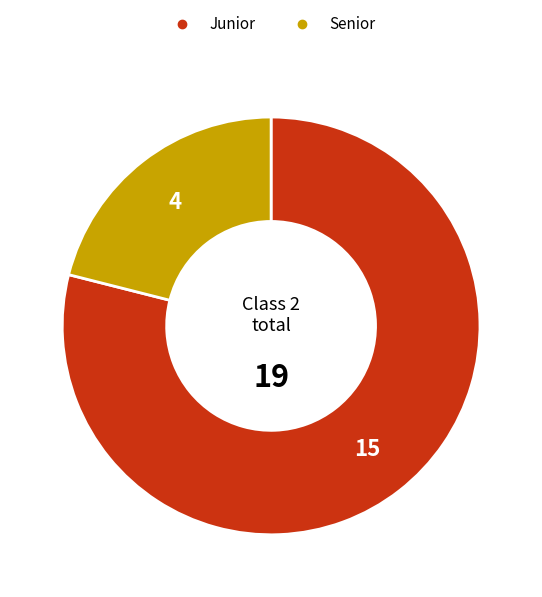

Is there any slice that represents more than half of the pie?

Yes